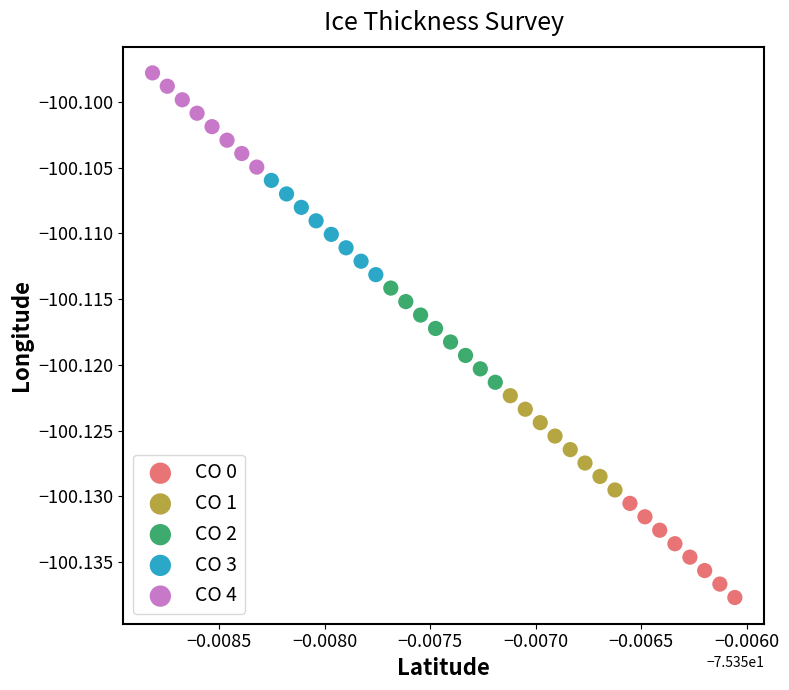

What are all the series names shown in the legend?

CO 0, CO 1, CO 2, CO 3, CO 4